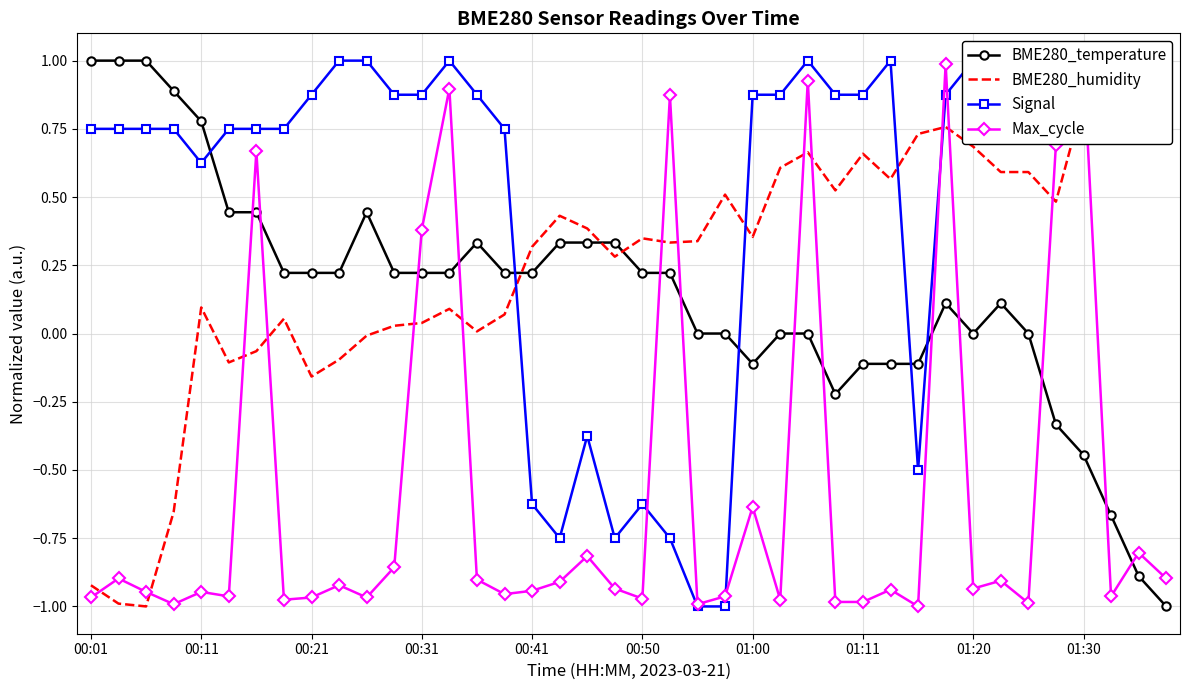

True or false: BME280_temperature has more than 0 interior local peaks.

True